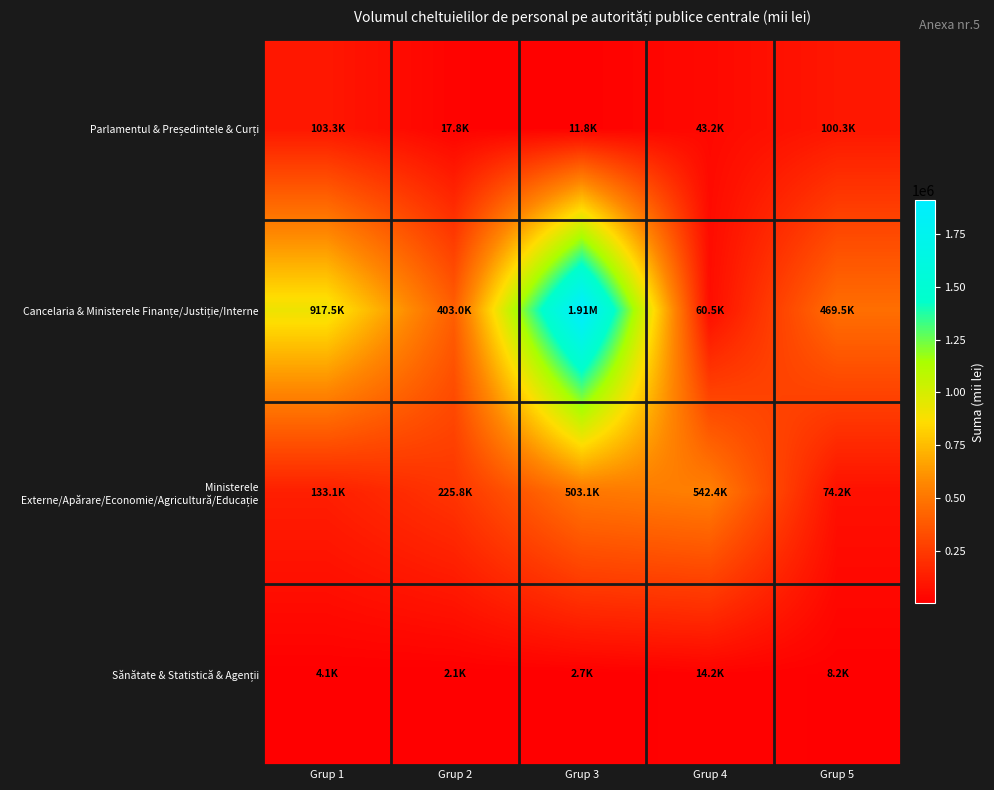

Between Grup 3 and Grup 4, which series saw the biggest shift?

Cancelaria & Ministerele Finanțe/Justiție/Interne